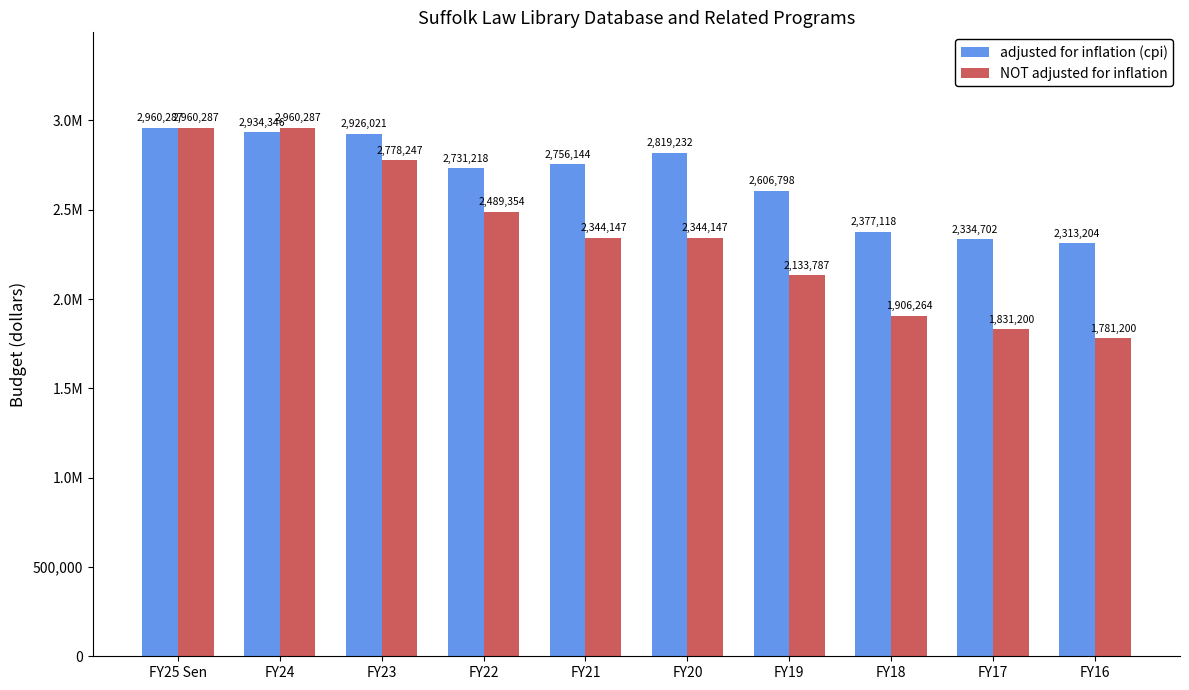

Which series has the largest total across all categories?

adjusted for inflation (cpi)